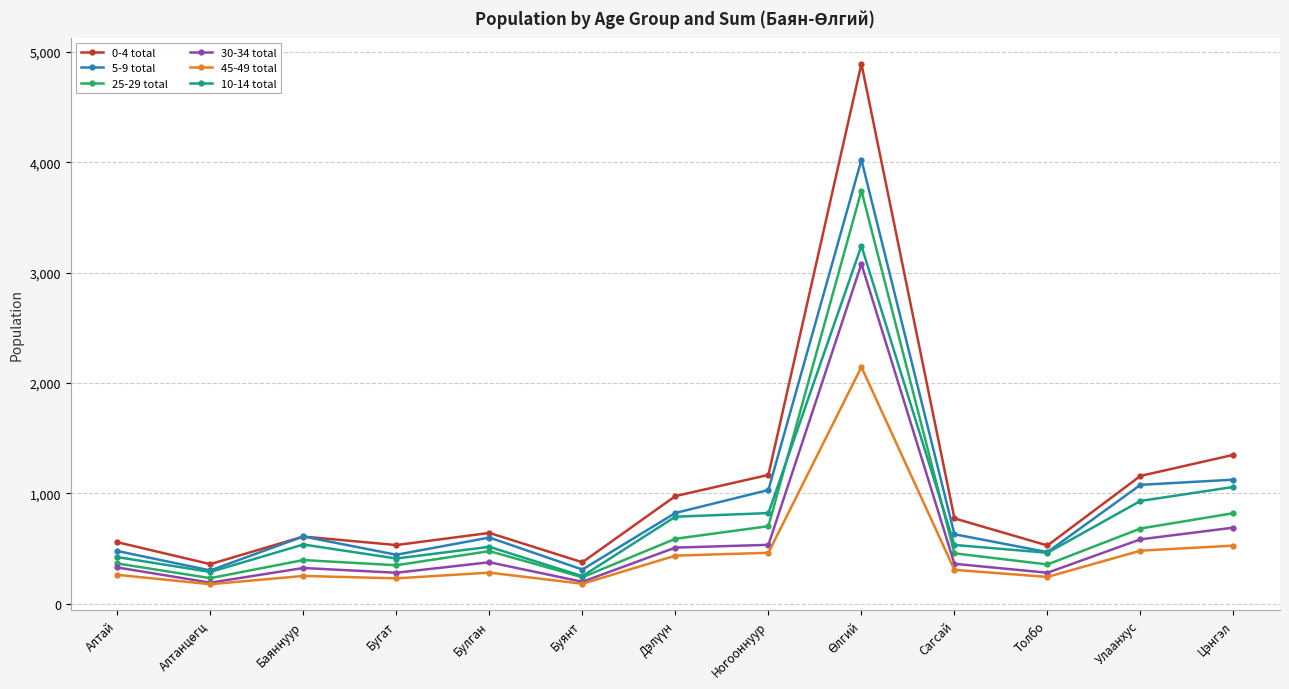

Which series changed the most between Бугат and Булган?

5-9 total